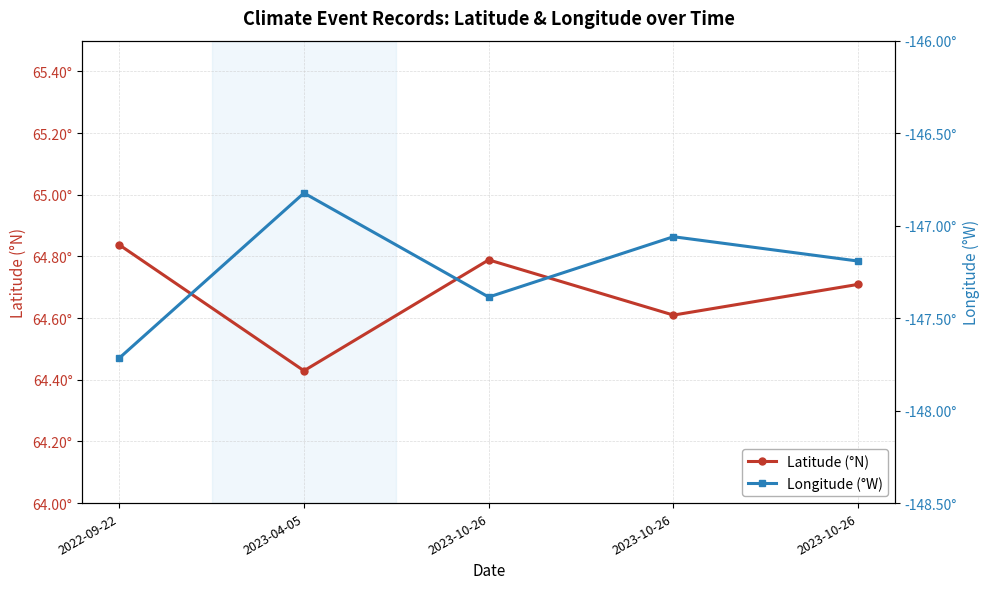

Where is the first local maximum for Longitude (°W)?

2023-04-05